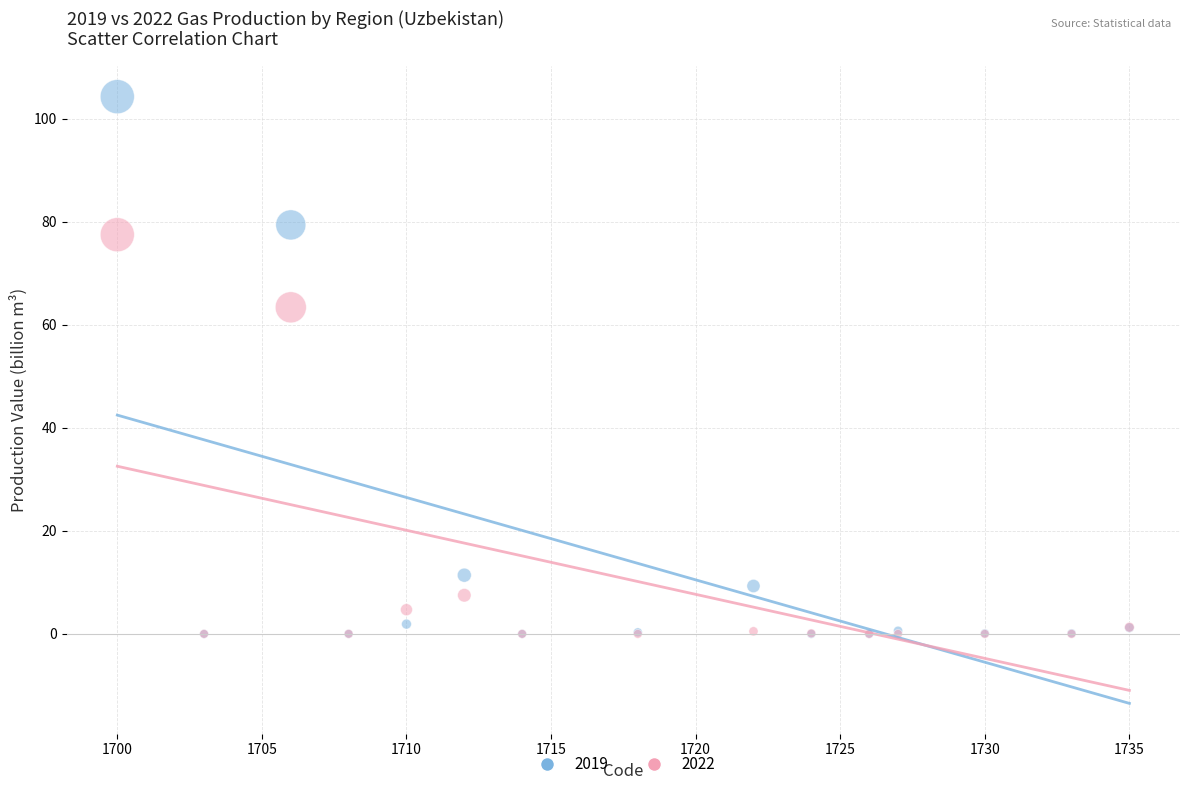

In the 2019 series, what Y value is closest to 52?

79.4